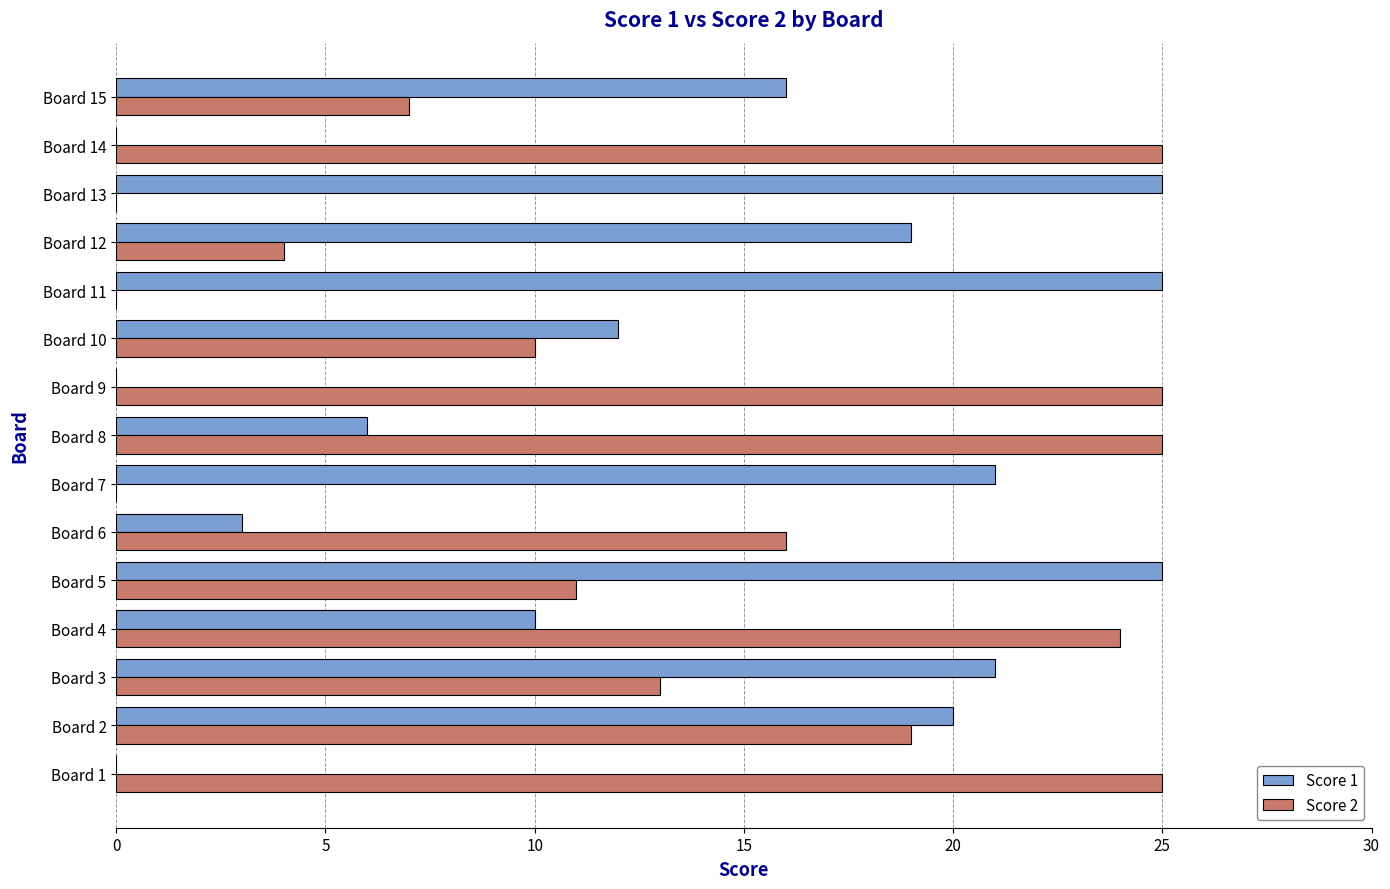

What are all the series names shown in the legend?

Score 1, Score 2